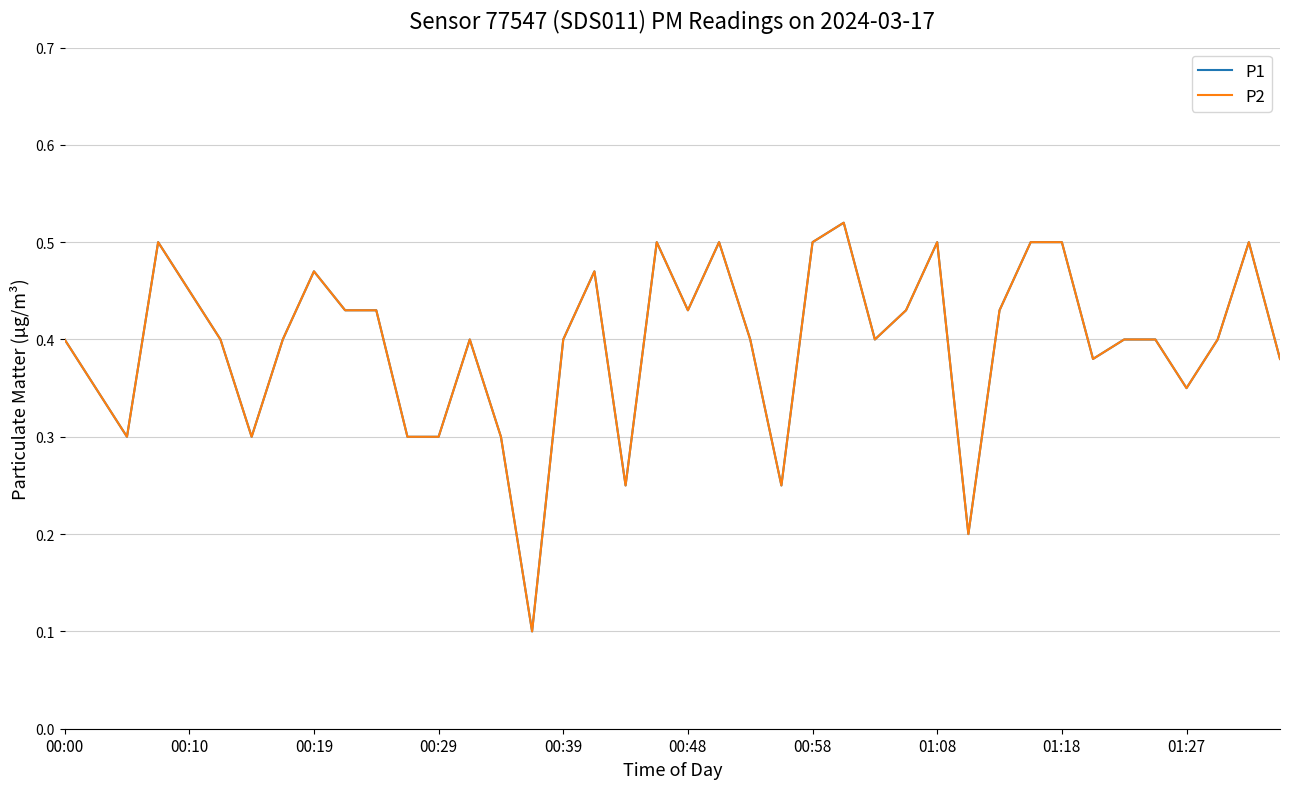

Reading left to right, what are all the values shown in this chart?

P1: 0.4	0.3	0.3	0.5	0.5	0.4	0.3	0.4	0.5	0.4	0.4	0.3	0.3	0.4	0.3	0.1	0.4	0.5	0.2	0.5	0.4	0.5	0.4	0.2	0.5	0.5	0.4	0.4	0.5	0.2	0.4	0.5	0.5	0.4	0.4	0.4	0.3	0.4	0.5	0.4
P2: 0.4	0.3	0.3	0.5	0.5	0.4	0.3	0.4	0.5	0.4	0.4	0.3	0.3	0.4	0.3	0.1	0.4	0.5	0.2	0.5	0.4	0.5	0.4	0.2	0.5	0.5	0.4	0.4	0.5	0.2	0.4	0.5	0.5	0.4	0.4	0.4	0.3	0.4	0.5	0.4